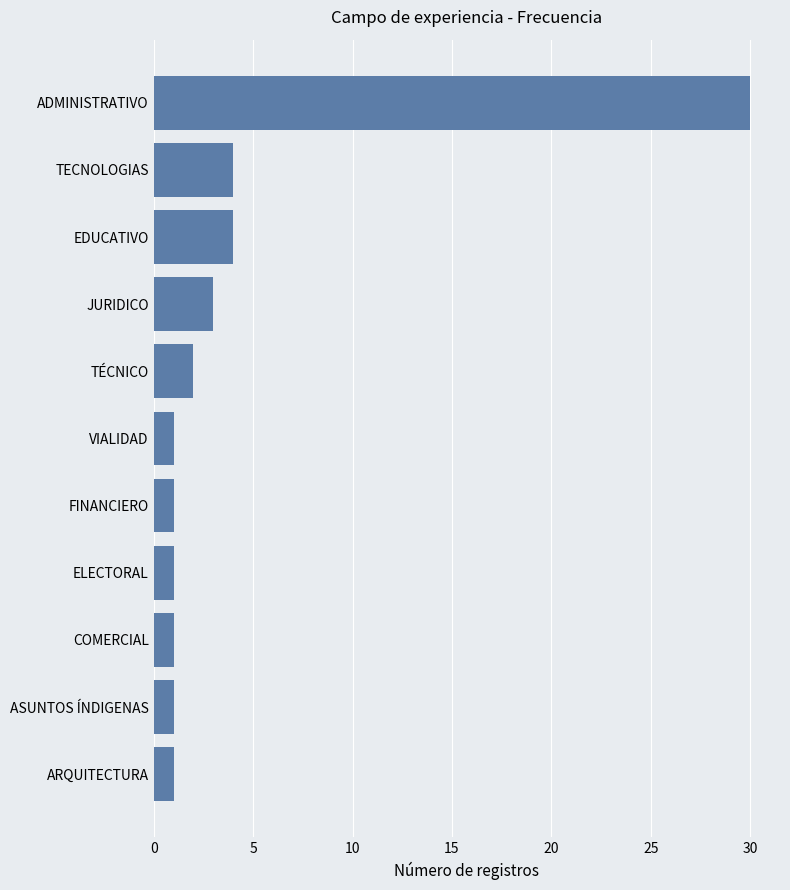

What is the value of the 10th bar from the top?

1